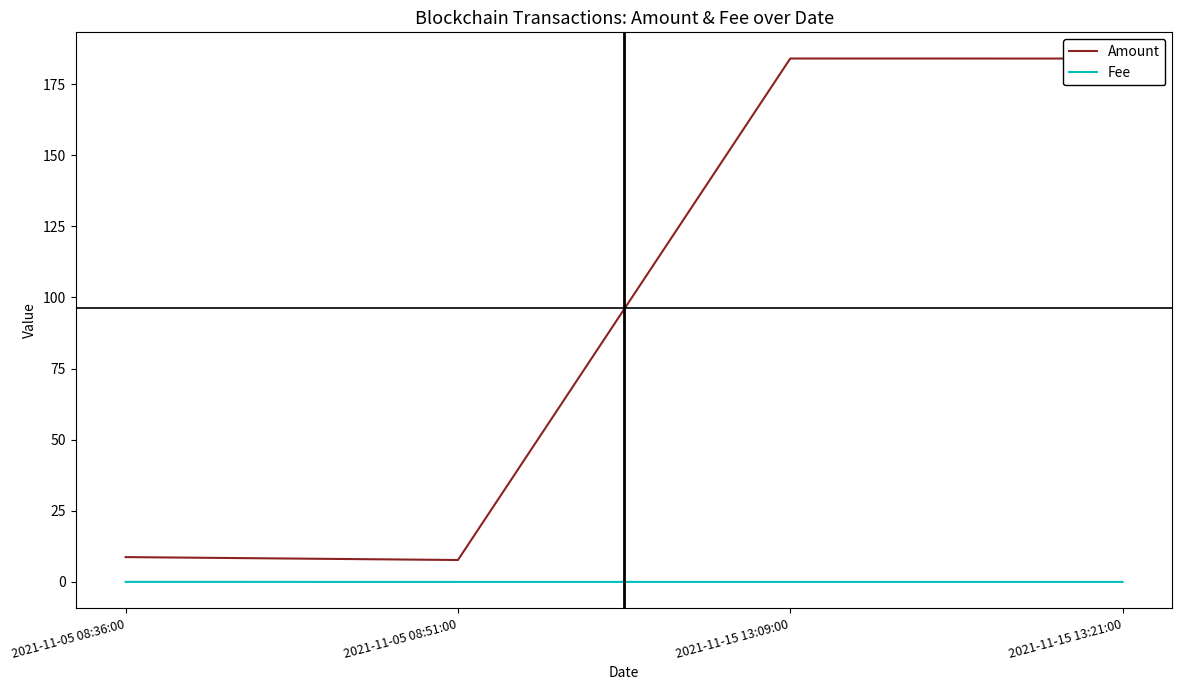

Where is Amount nearest to the value 95?

2021-11-05 08:36:00